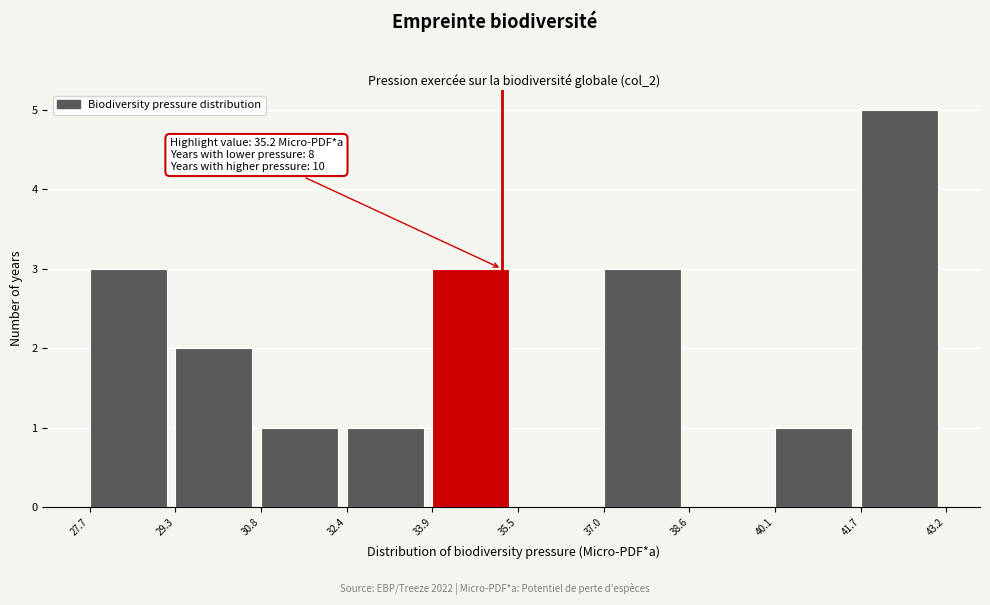

Which range on the x-axis has the tallest bar?

41.7 to 43.2